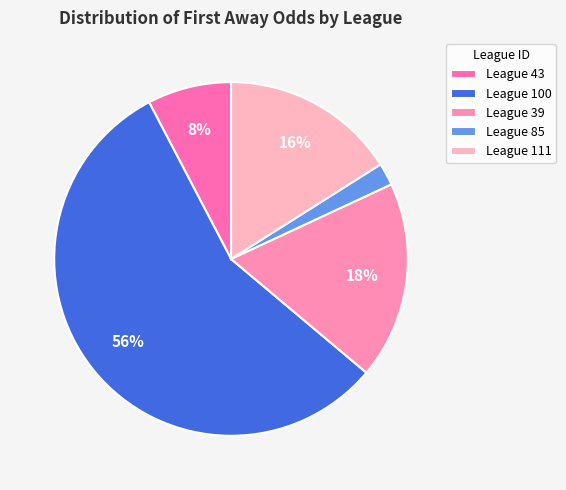

How many segments does this pie chart have?

5